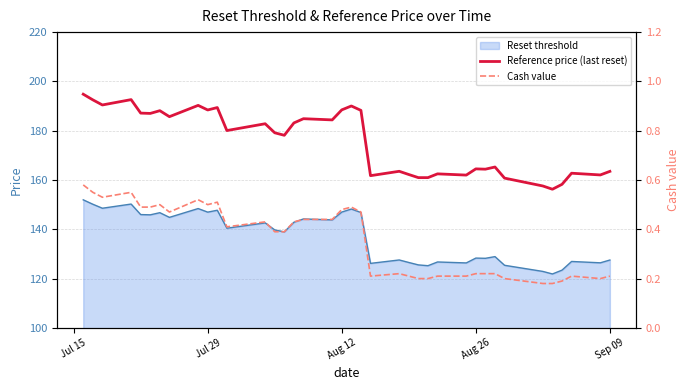

Is the value of Reference price (last reset) at 29 greater than the value of Cash value at 7?

Yes